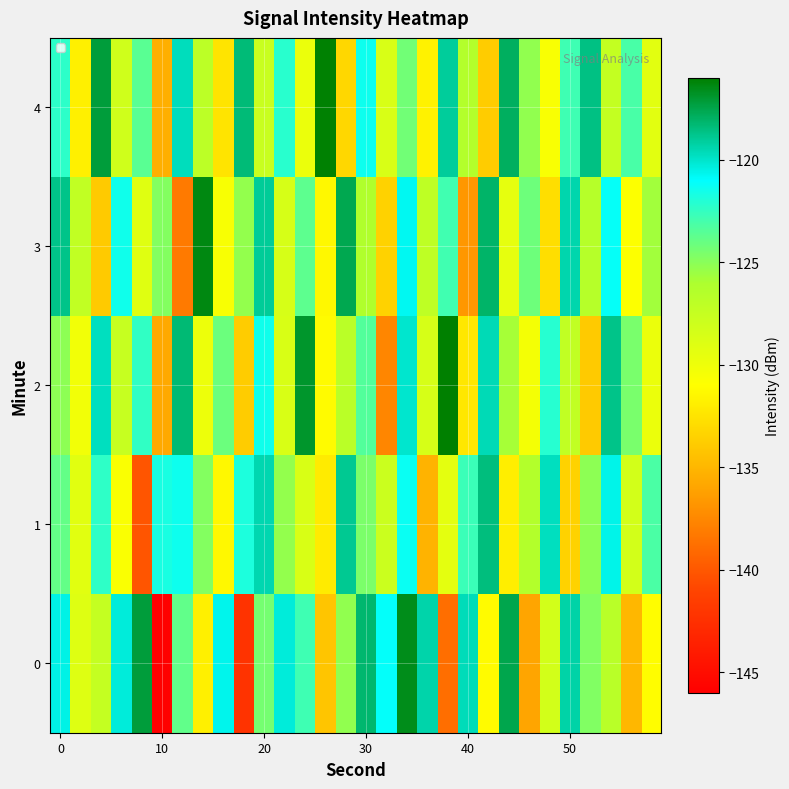

List the series in order of their peak value, highest first.

2, 4, 3, 0, 1